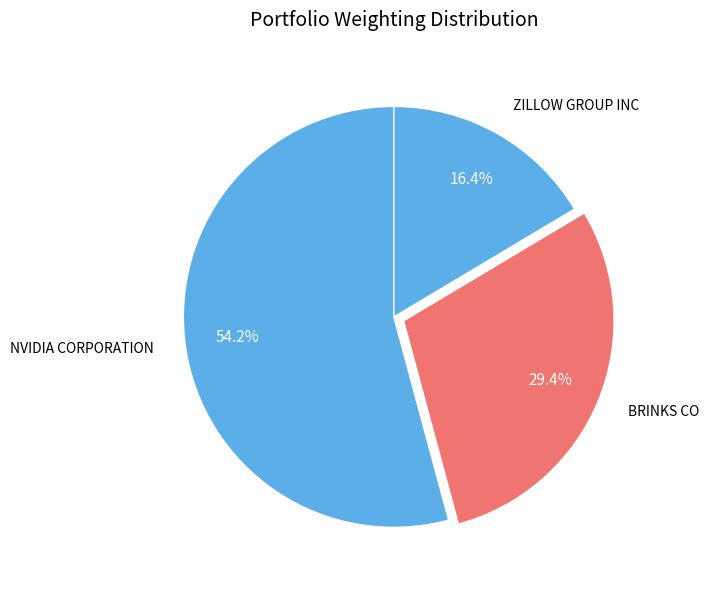

To the nearest percent, what is the difference between the BRINKS CO and ZILLOW GROUP INC slice percentages?

13%